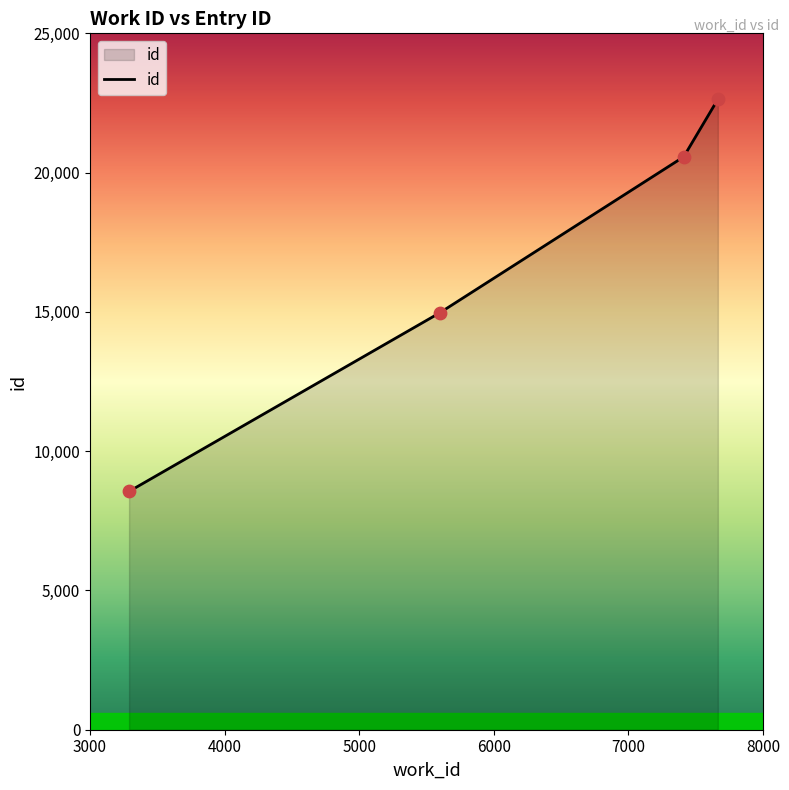

True or false: there are more than 1 points higher than both neighbors.

False